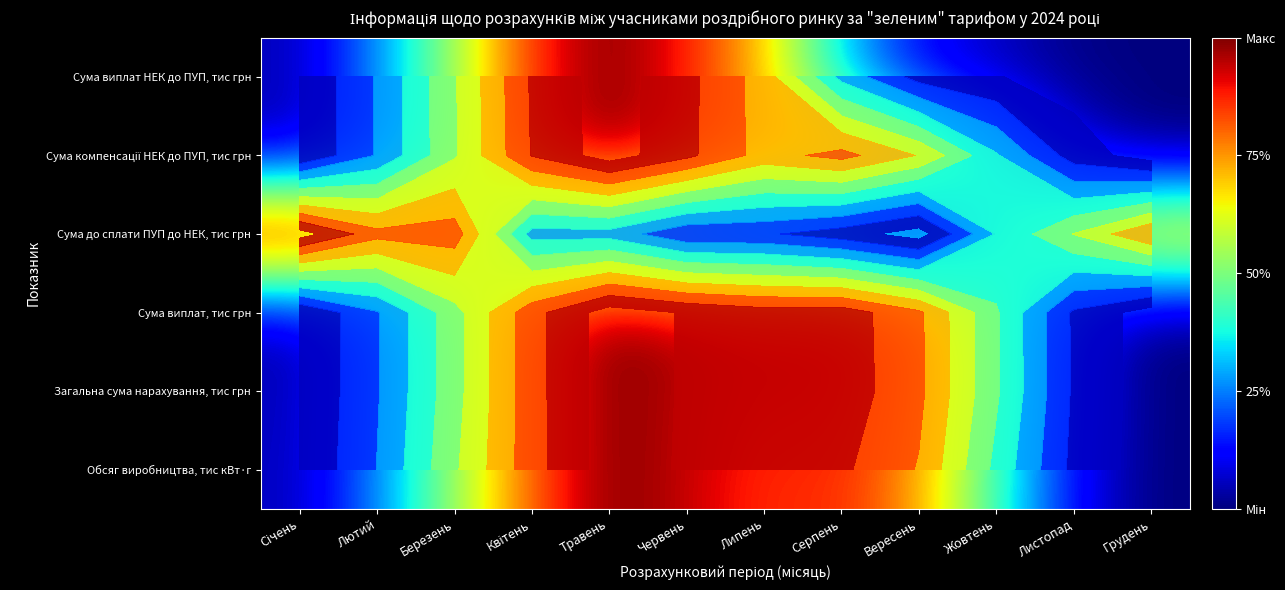

Which series has the largest range (max minus min)?

Обсяг виробництва, тис кВт·г